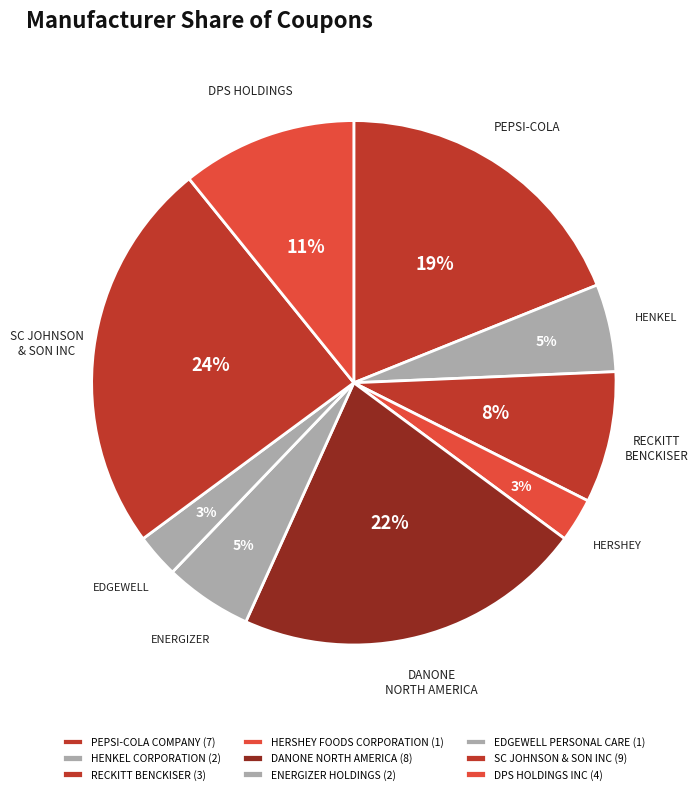

What is the smallest slice in the pie chart?

HERSHEY FOODS CORPORATION